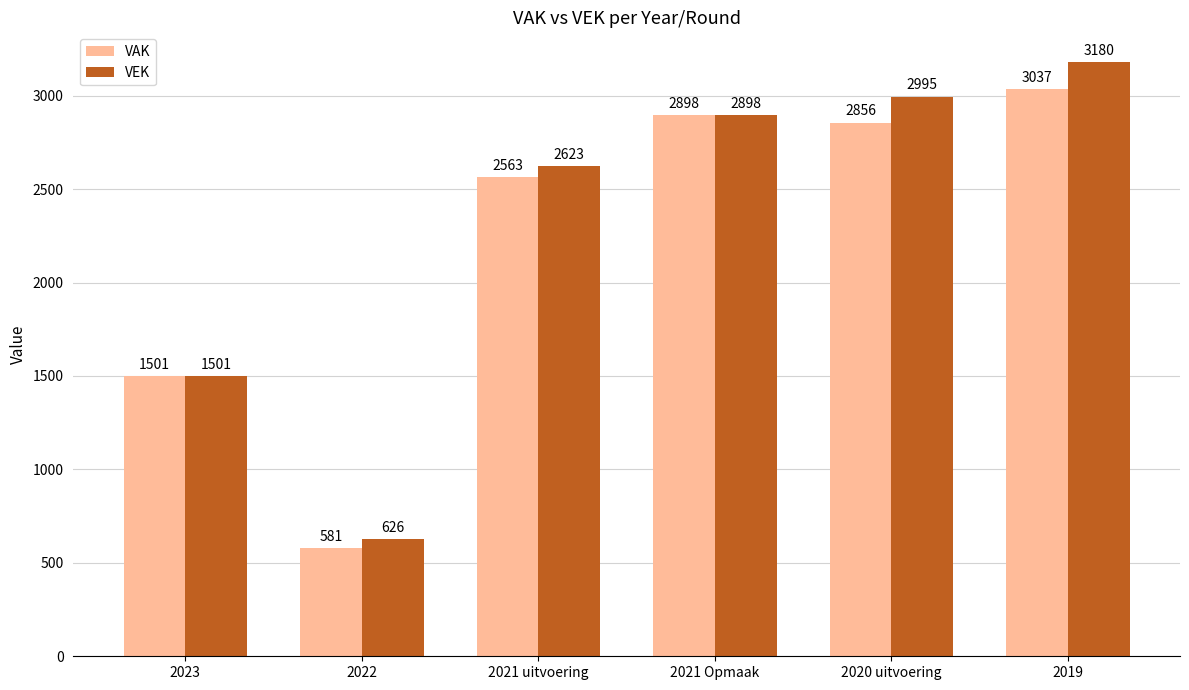

What are all the series names shown in the legend?

VAK, VEK